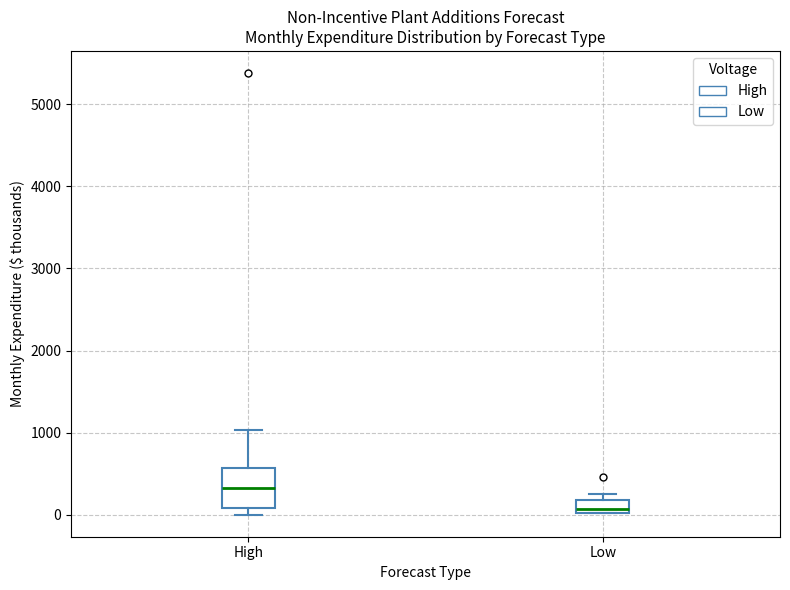

Reading left to right, read every box against the y-axis: the position of its median line, the range the box covers, and the ends of its whiskers. The values are not printed on the chart, so give them approximately, as read against the axis.

High: median 300, box 100 to 600, whiskers 0 to 1000
Low: median 100, box 0 to 200, whiskers 0 to 300